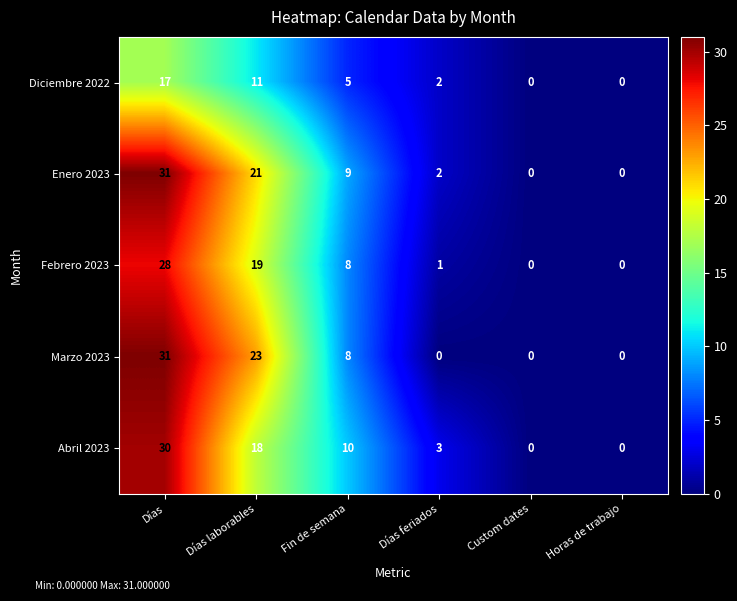

Which label corresponds to the largest value in the chart?

Días